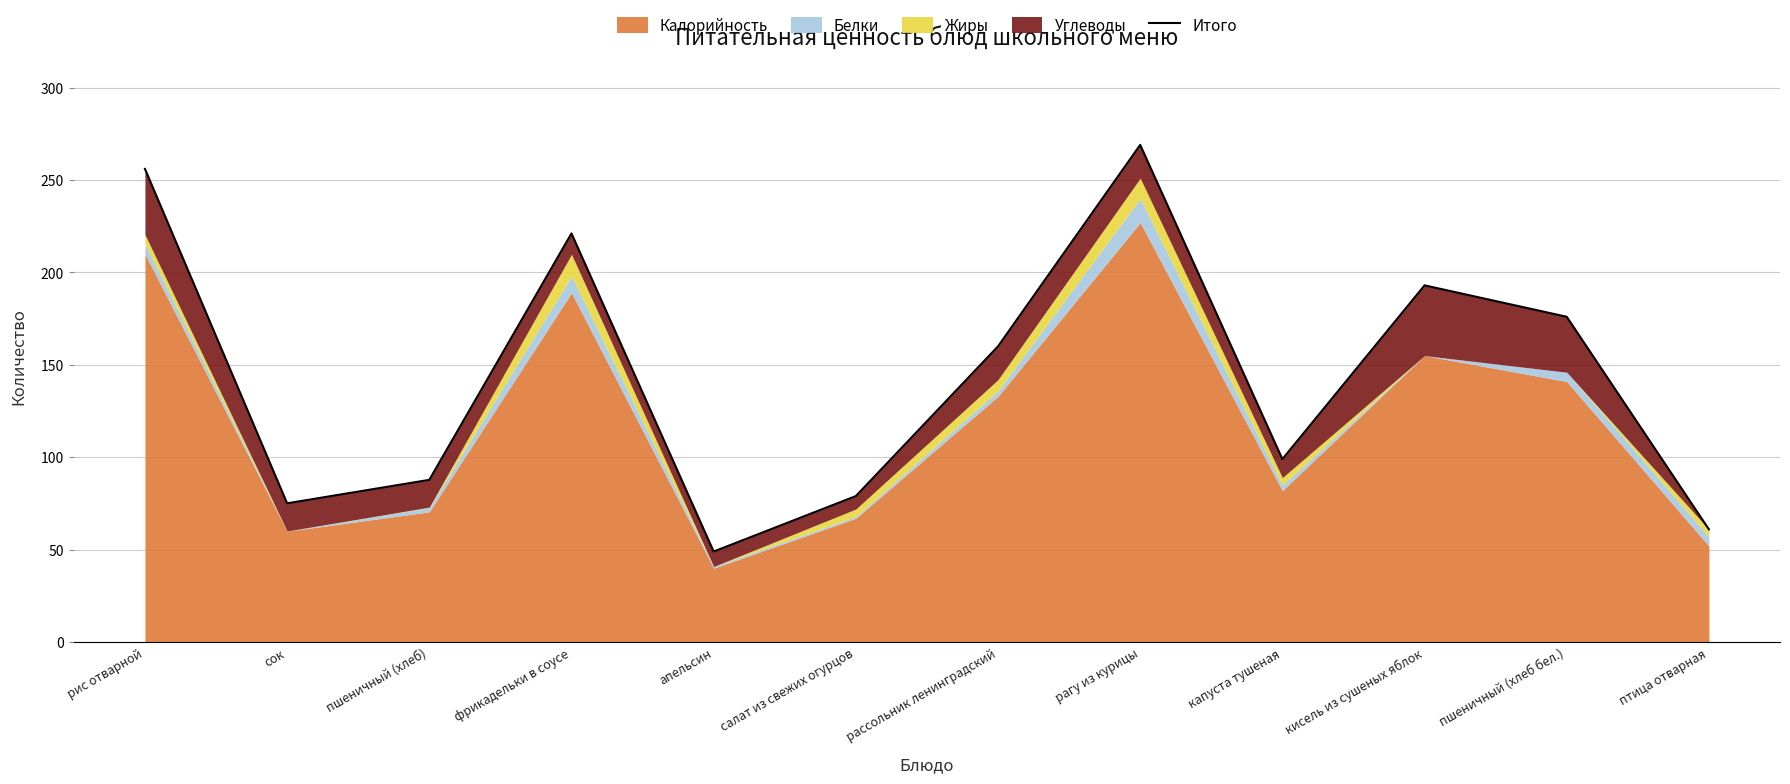

True or false: the data has more than 2 interior local peaks.

True